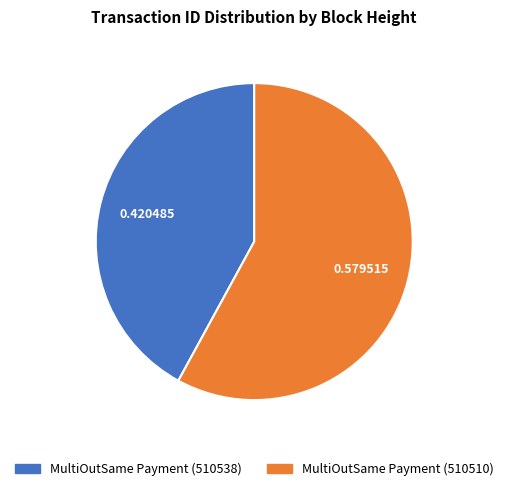

Count the number of slices in the pie.

2